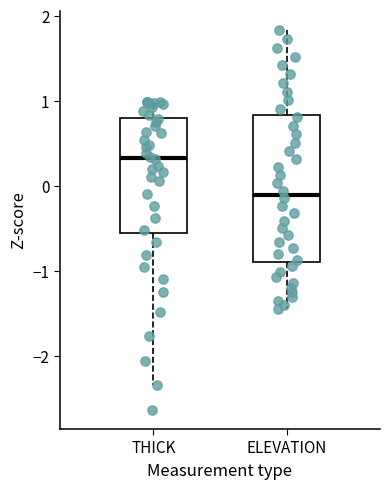

Reading left to right, transcribe this box plot: for each box, give where its median line is, the range the box spans, and where its two whiskers end, as read against the y-axis. The values are not printed on the chart, so give them approximately, as read against the axis.

THICK: median 0.3, box -0.6 to 0.8, whiskers -2.3 to 1.0
ELEVATION: median -0.1, box -0.9 to 0.8, whiskers -1.4 to 1.8